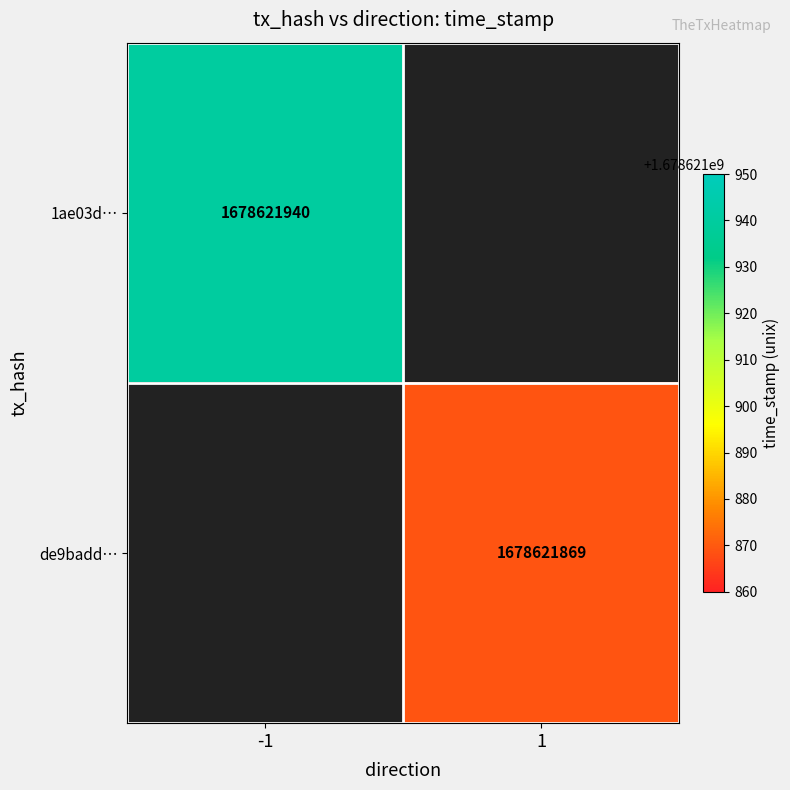

At which label does de9badd615c2e6b5ccc69cd41a4a6de372b21e7 reach its peak?

1